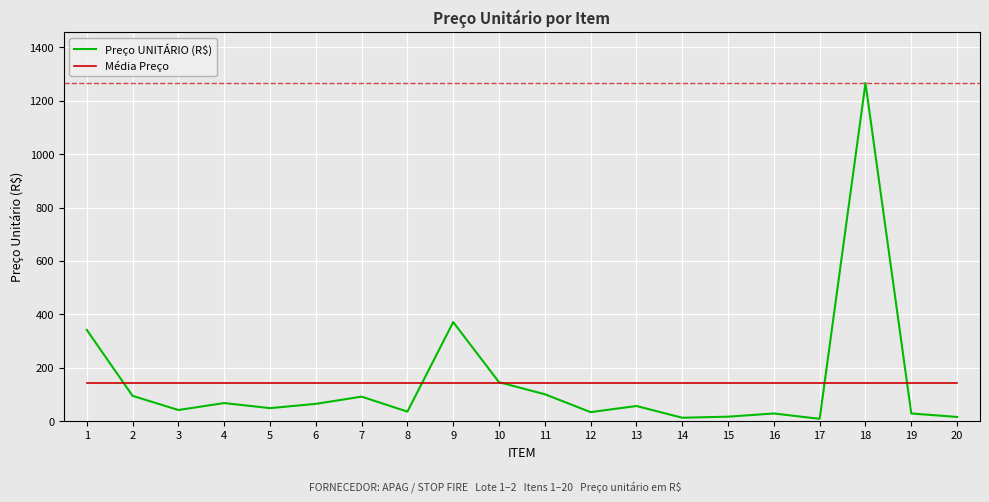

In Preço UNITÁRIO (R$), how many points are lower than both neighbors (excluding endpoints)?

6